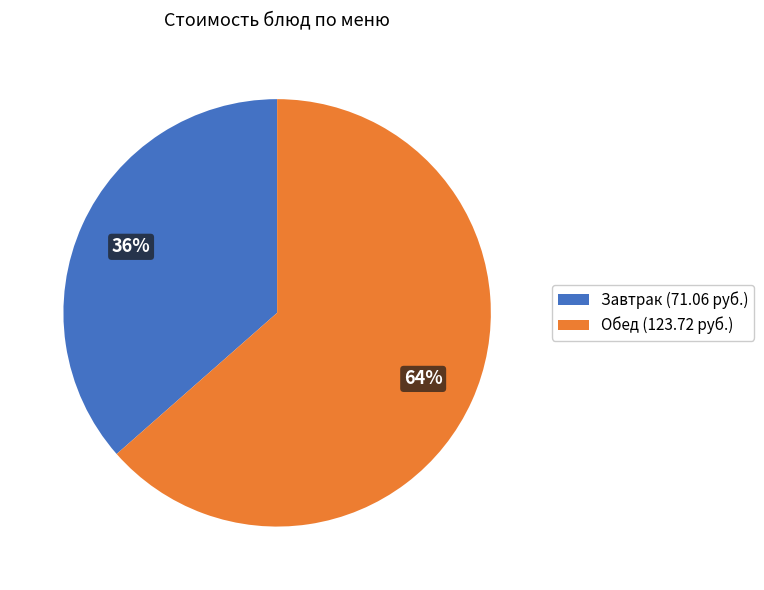

To the nearest percent, what percentage of the pie is Завтрак (71.06 руб.)?

36%